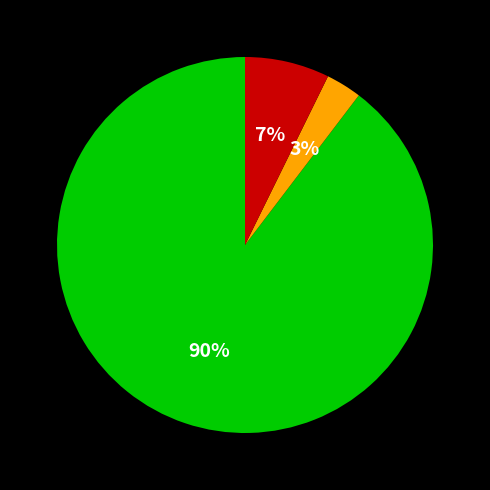

To the nearest percent, what is the average slice percentage?

33%